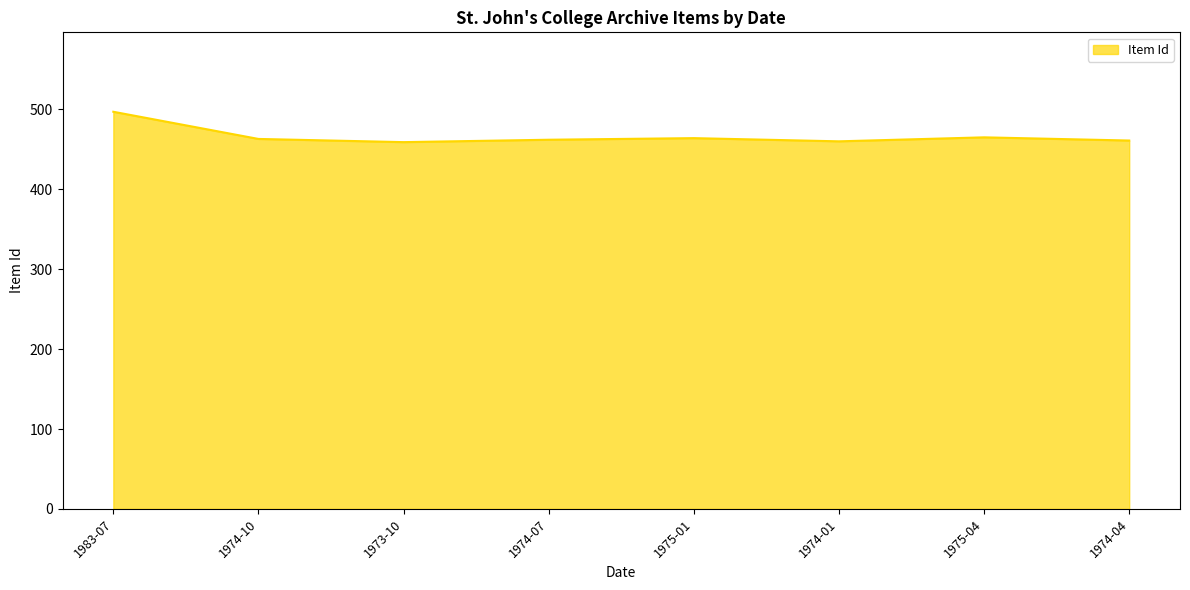

What is the sum of all values?

3731